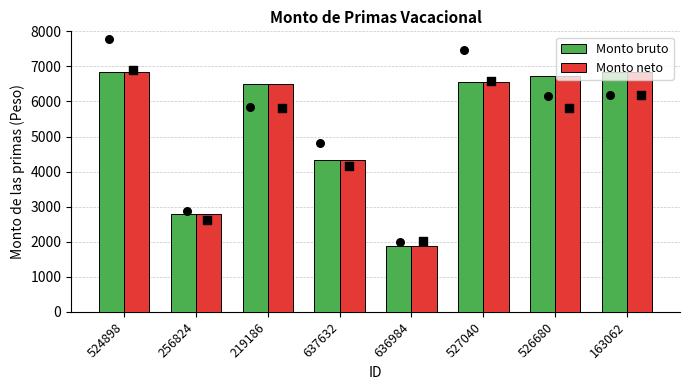

Is the value of Monto neto at 256824 greater than the value of Monto bruto at 637632?

No